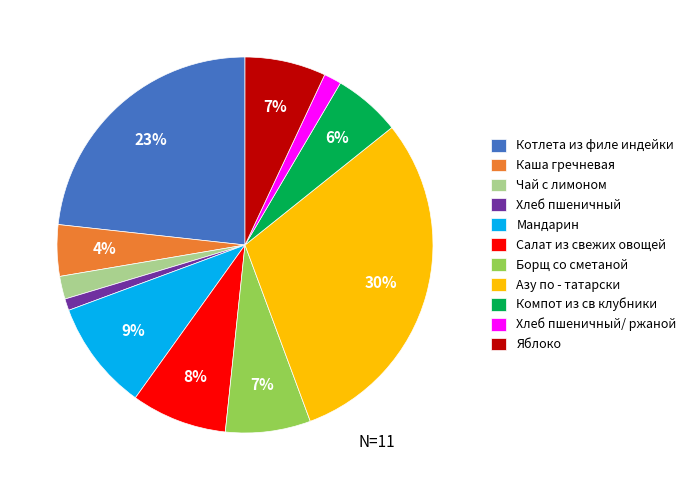

What is the smallest slice in the pie chart?

Хлеб пшеничный